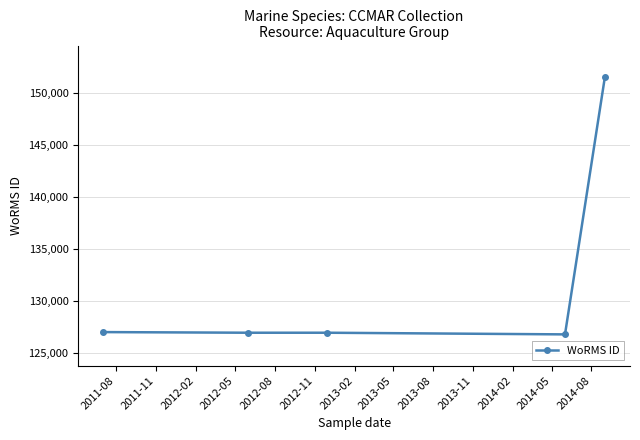

Does the chart have visible grid lines?

Yes